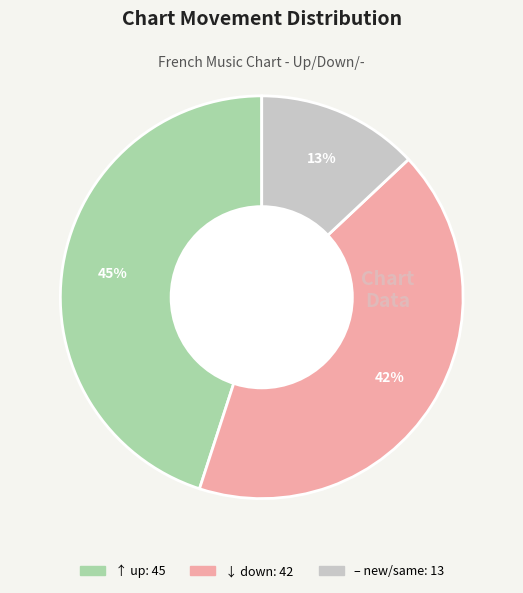

Does any single category account for the majority?

No